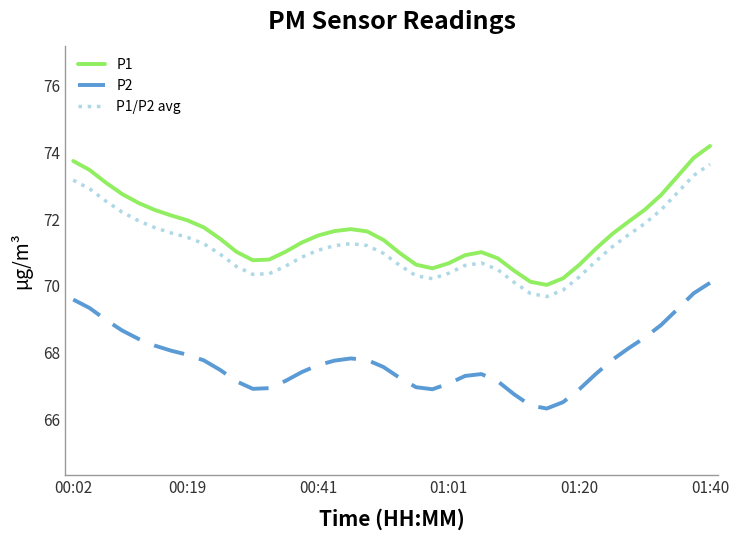

List the series in order of their peak value, lowest first.

P2, P1/P2 avg, P1